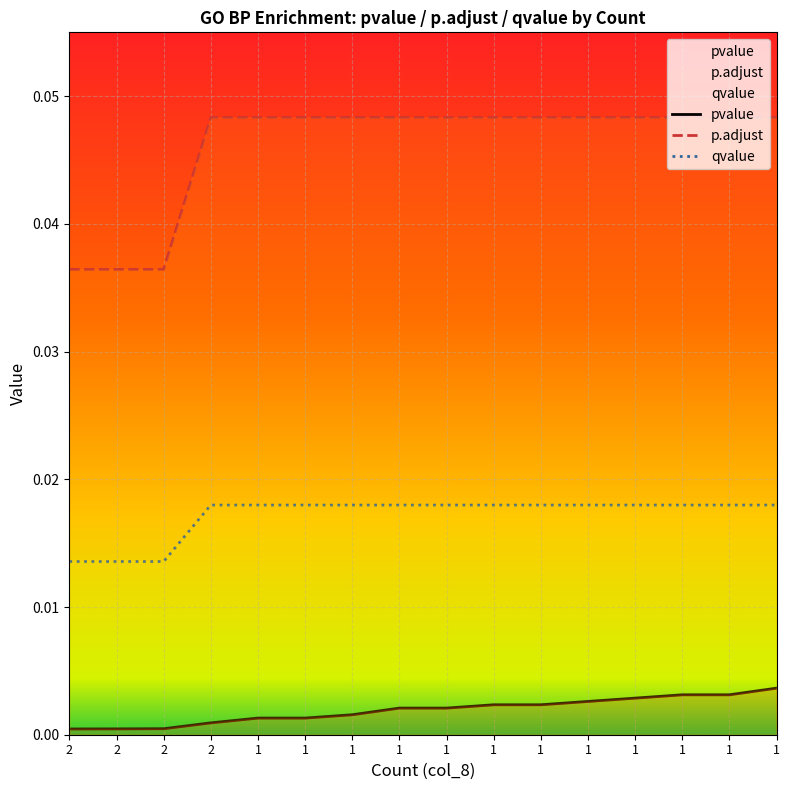

True or false: p.adjust and pvalue intersect in this chart.

False